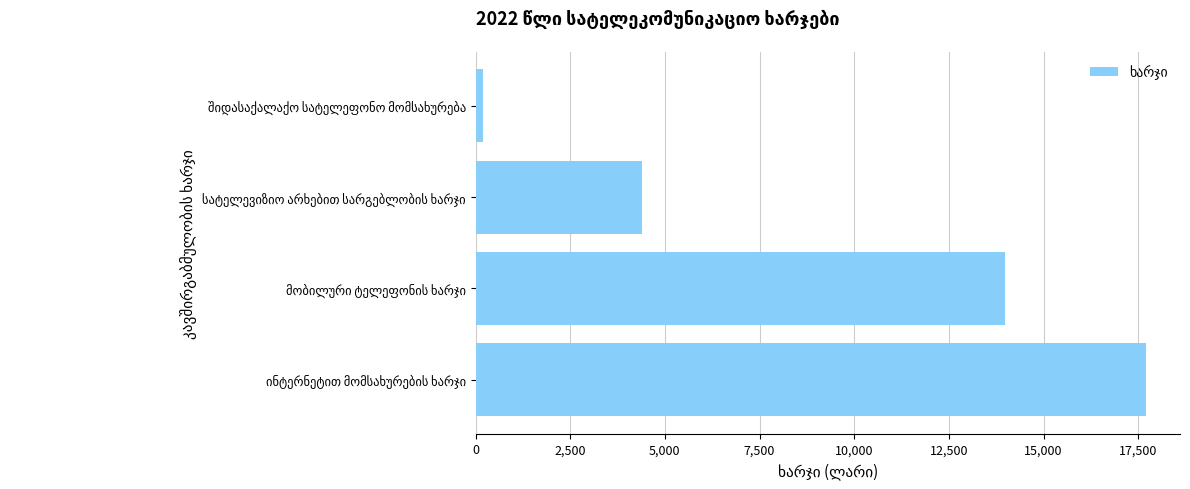

What is the difference between the maximum and second lowest values?

13316